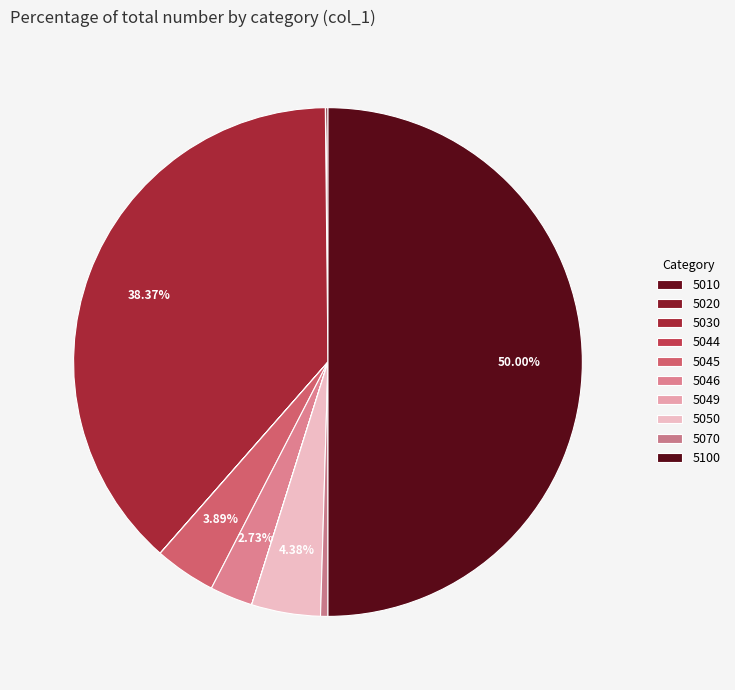

Which slice is the largest?

5100